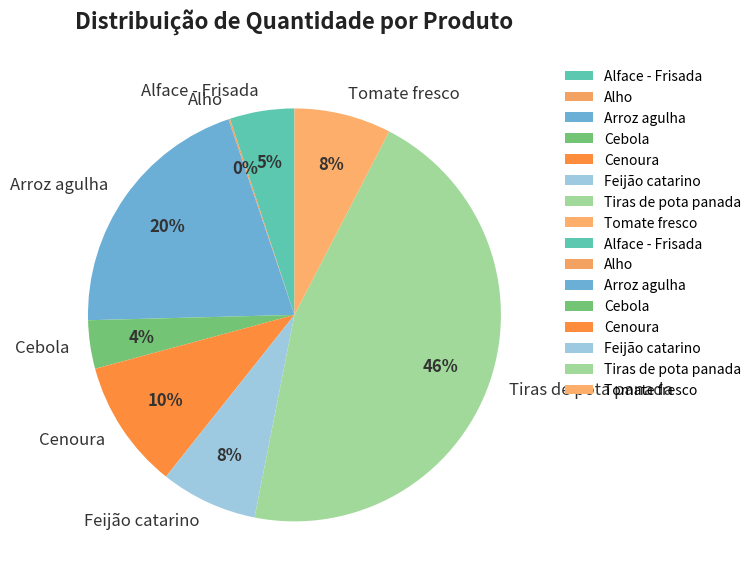

Approximately how many times larger is the value at Arroz agulha compared to Tiras de pota panada?

0.4